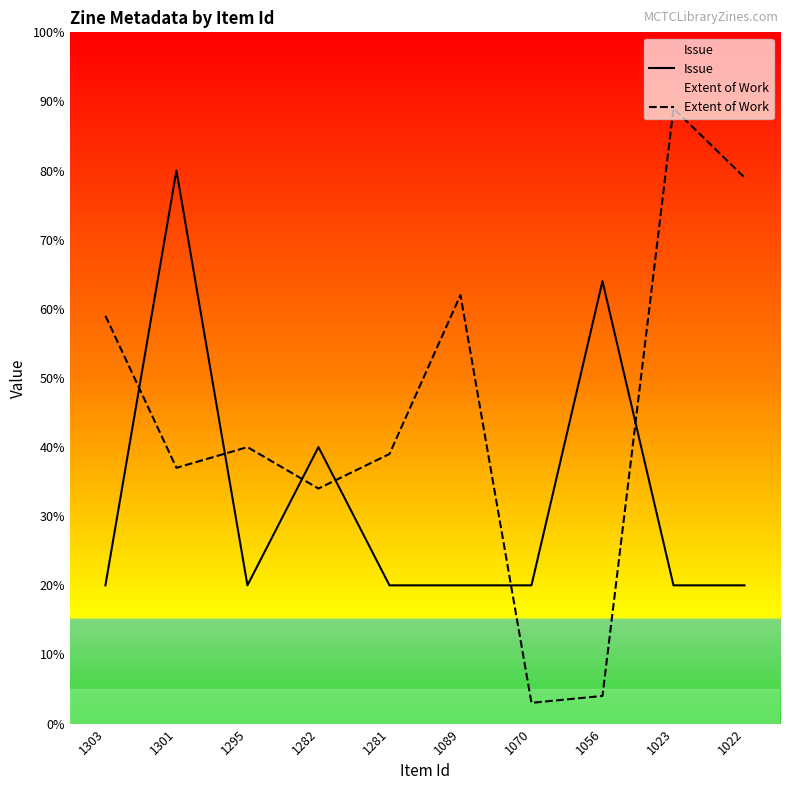

Which label corresponds to the largest value in the chart?

1023